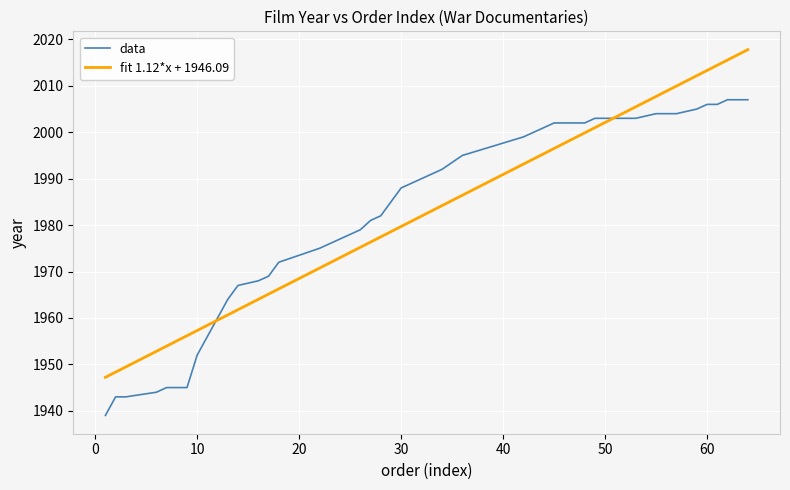

Reading left to right, list all the values displayed in this chart.

data: 1939.0	1943.0	1943.0	1944.0	1945.0	1945.0	1945.0	1952.0	1964.0	1967.0	1968.0	1969.0	1972.0	1975.0	1976.0	1979.0	1981.0	1982.0	1988.0	1989.0	1990.0	1991.0	1992.0	1995.0	1999.0	2000.0	2002.0	2002.0	2002.0	2003.0	2003.0	2003.0	2003.0	2004.0	2004.0	2005.0	2006.0	2006.0	2007.0	2007.0
fit 1.12*x + 1946.09: 1947.2	1948.3	1949.4	1952.8	1953.9	1955.1	1956.2	1957.3	1960.7	1961.8	1964.0	1965.1	1966.3	1970.7	1971.9	1975.2	1976.3	1977.5	1979.7	1980.8	1981.9	1983.1	1984.2	1986.4	1993.1	1994.3	1996.5	1997.6	1999.9	2001.0	2002.1	2003.2	2005.5	2007.7	2010.0	2012.2	2013.3	2014.4	2015.6	2017.8